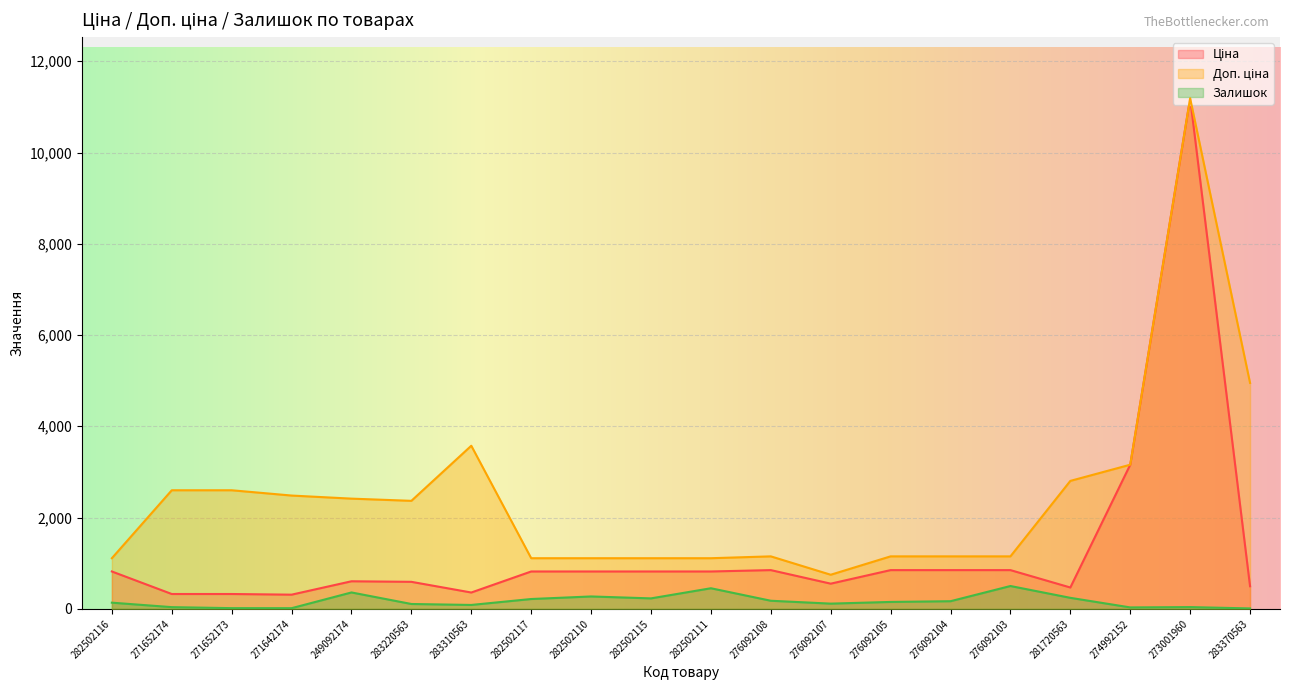

What is the value of the Ціна point at the 11th from the left?

818.5